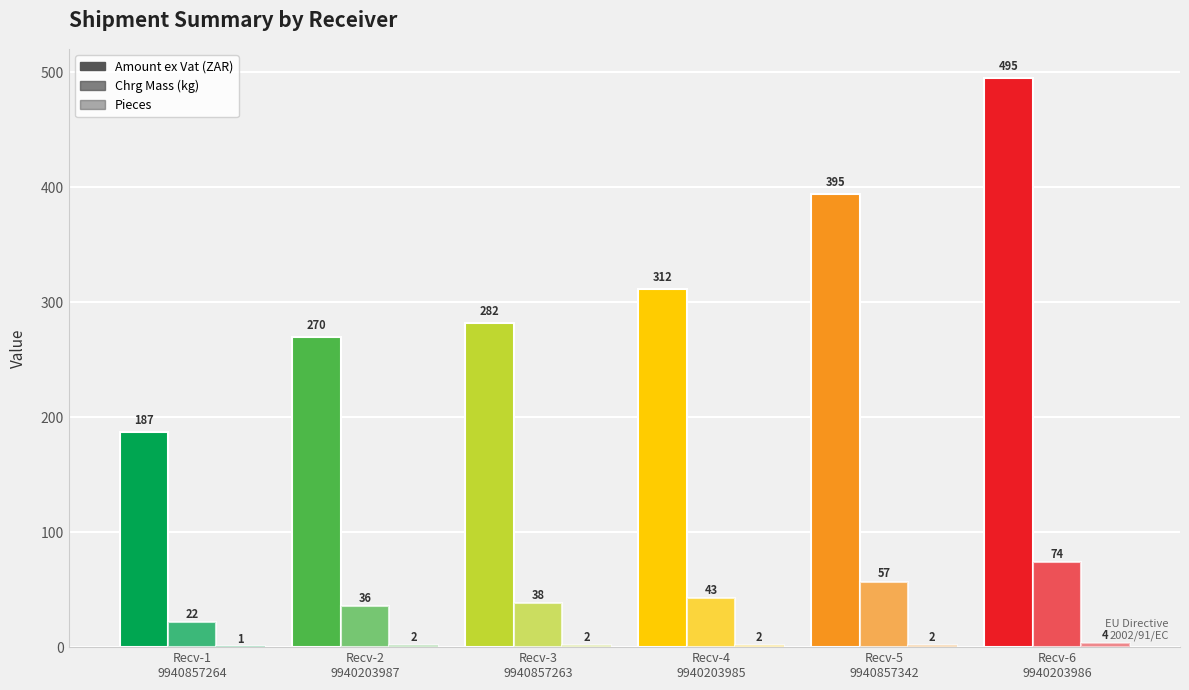

What is the difference between the highest and lowest values at Recv-1
9940857264?

186.2